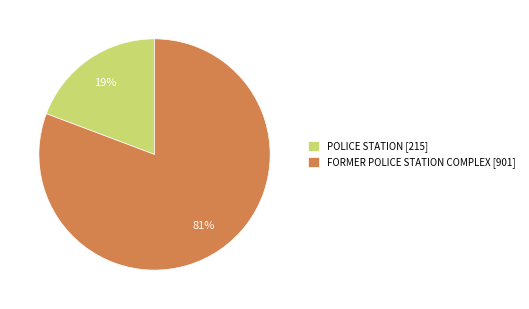

Is it true that POLICE STATION is 25% of the pie?

False